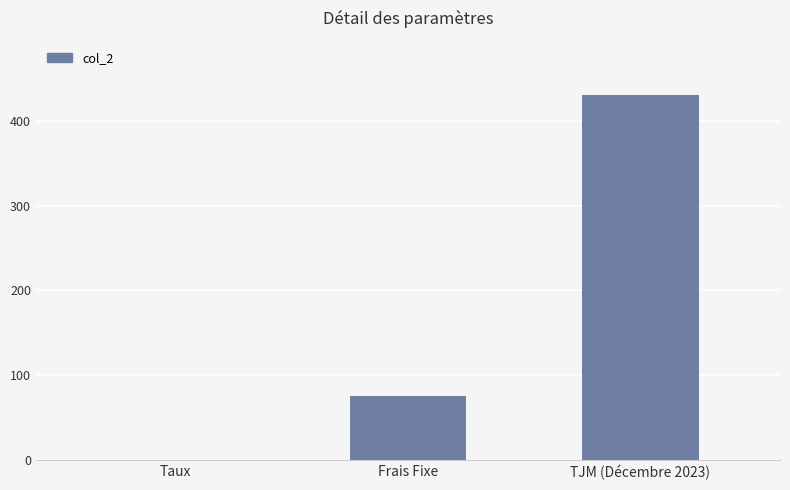

Which label corresponds to the largest value in the chart?

TJM (Décembre 2023)